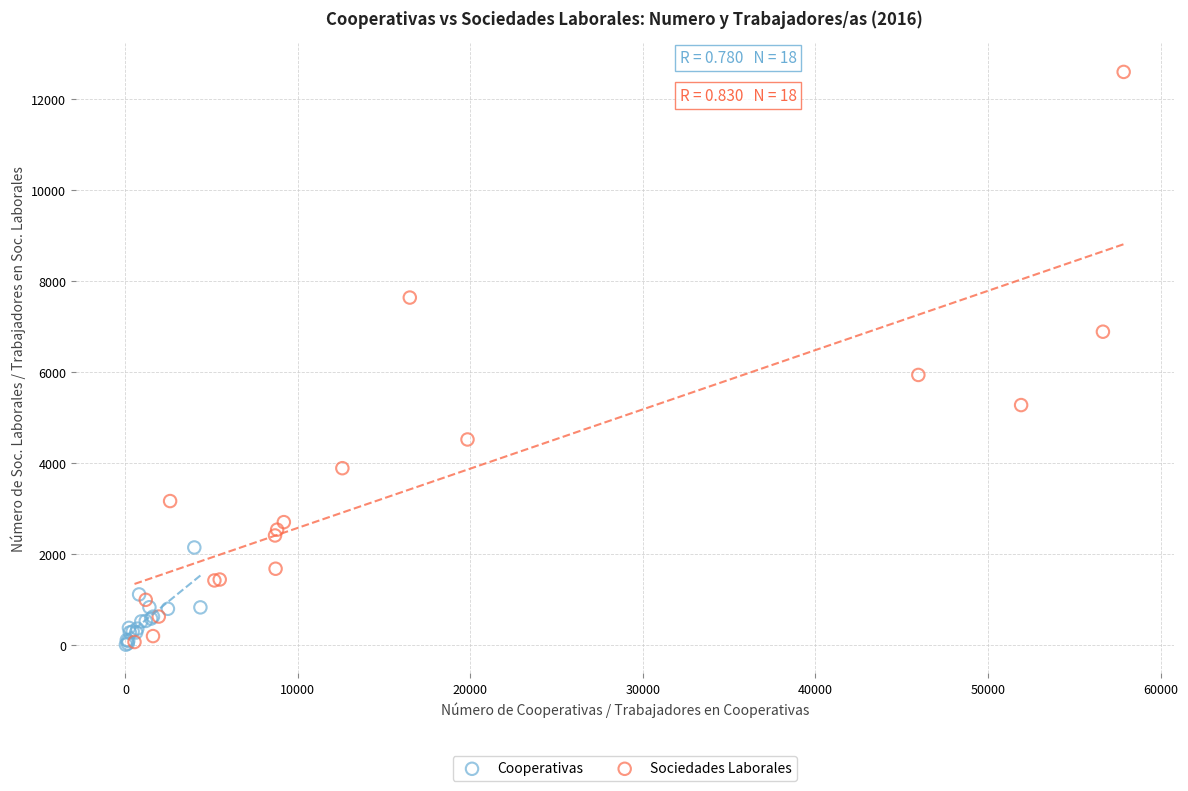

Which series has the widest spread of Y values?

Sociedades Laborales